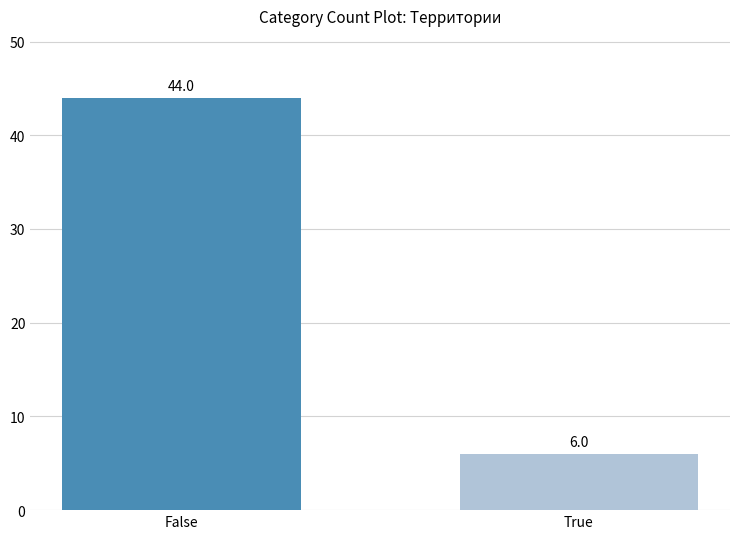

Rank the categories by value from lowest to highest.

True, False